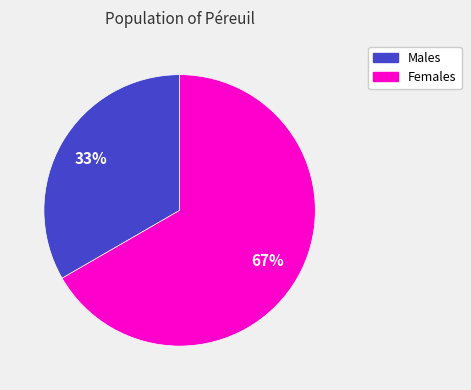

Does any single category account for the majority?

Yes